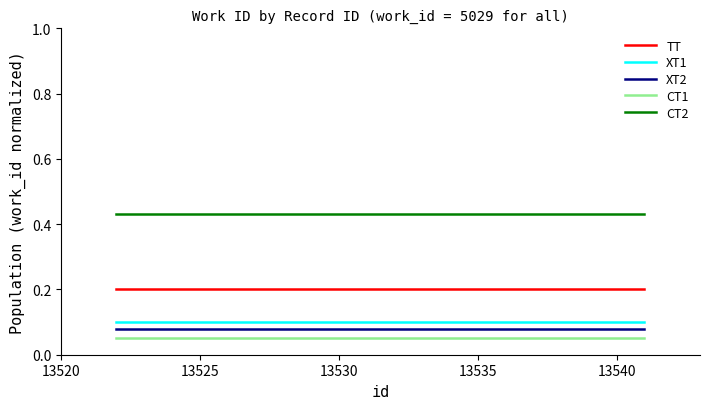

Which series has the largest total across all categories?

CT2